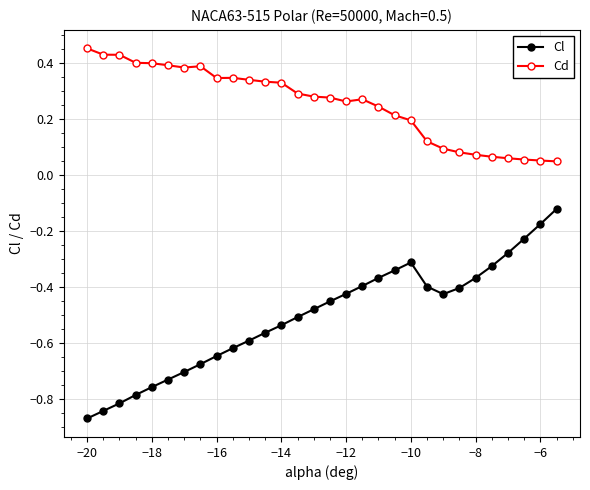

How many Cd values are between 0 and 1?

30